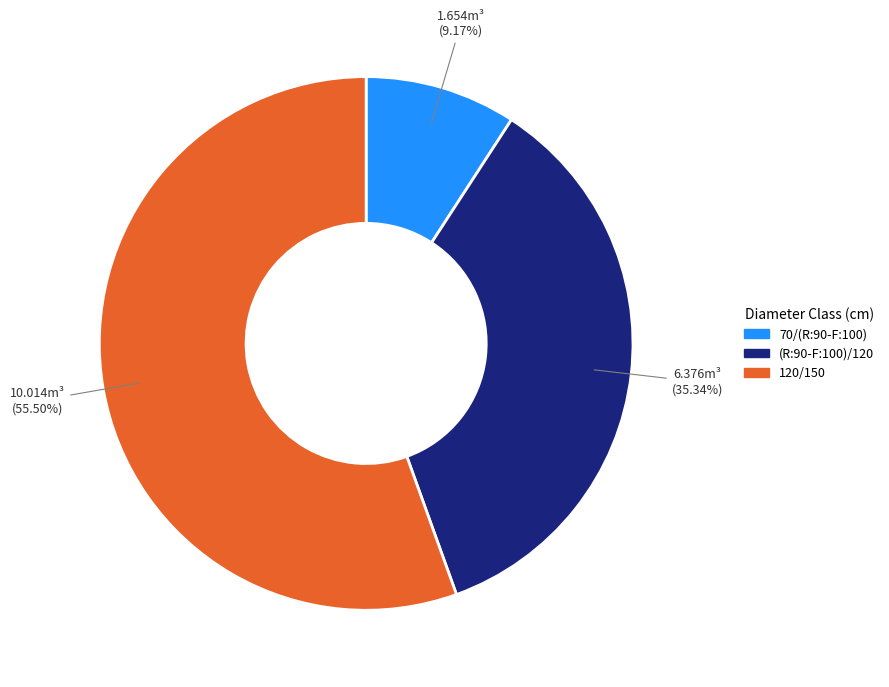

Is there any slice that represents more than half of the pie?

Yes